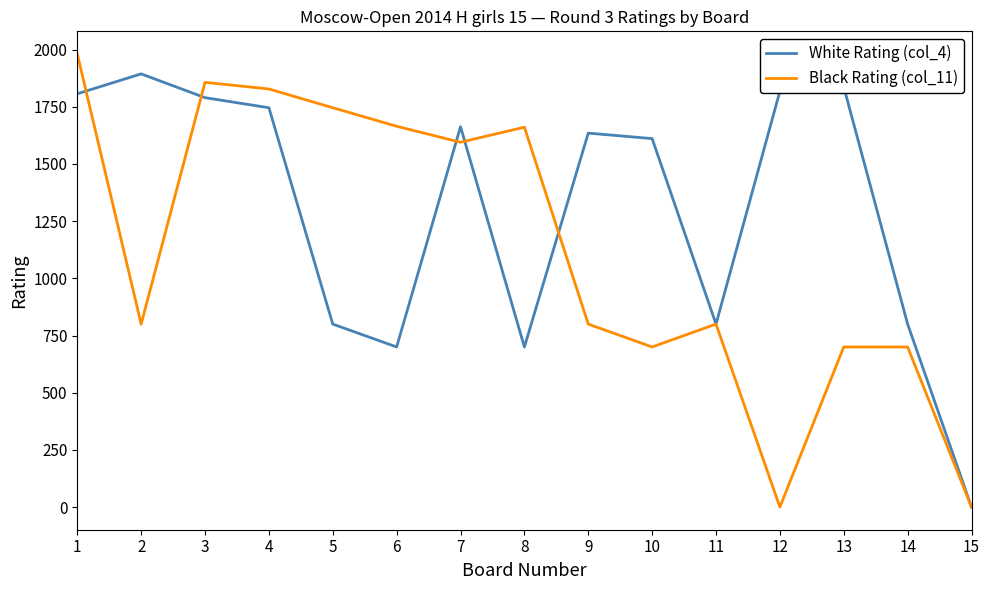

Does the chart have visible grid lines?

No